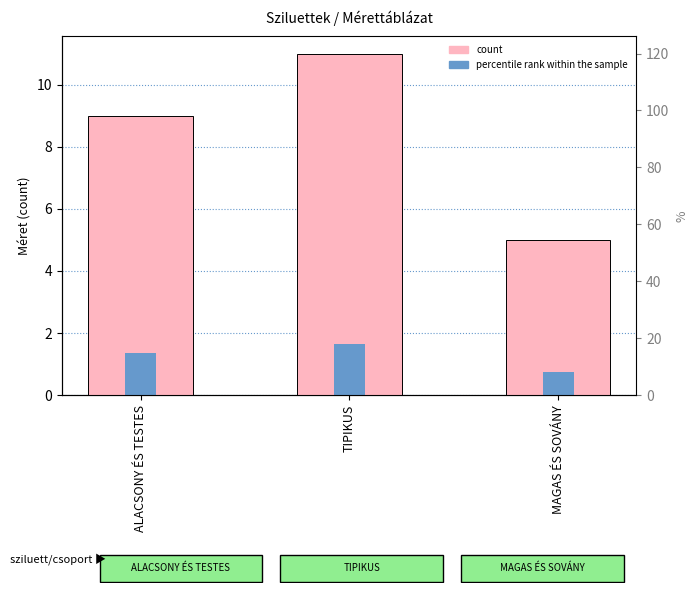

Reading right to left, list all the values displayed in this chart.

count: MAGAS ÉS SOVÁNY=5.0	TIPIKUS=11.0	ALACSONY ÉS TESTES=9.0
percentile rank within the sample: MAGAS ÉS SOVÁNY=0.8	TIPIKUS=1.6	ALACSONY ÉS TESTES=1.3